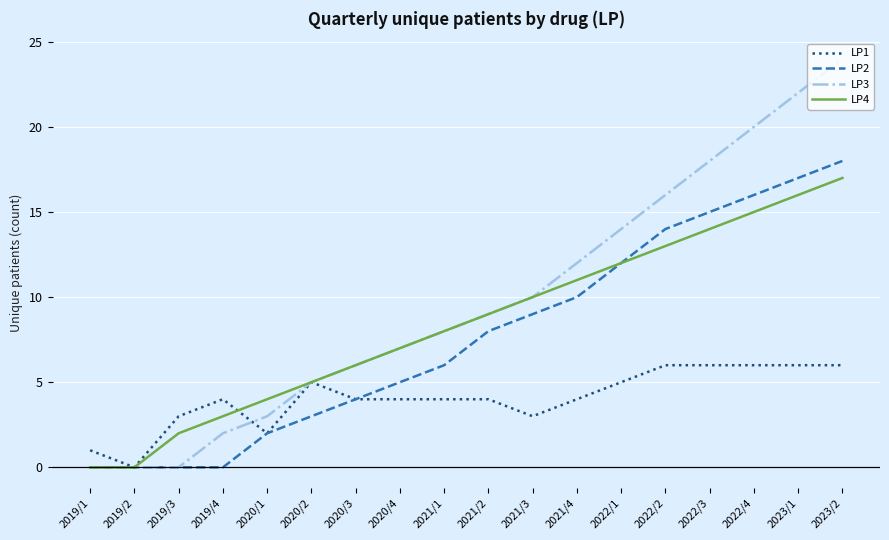

True or false: LP4 and LP1 cross at least once.

True